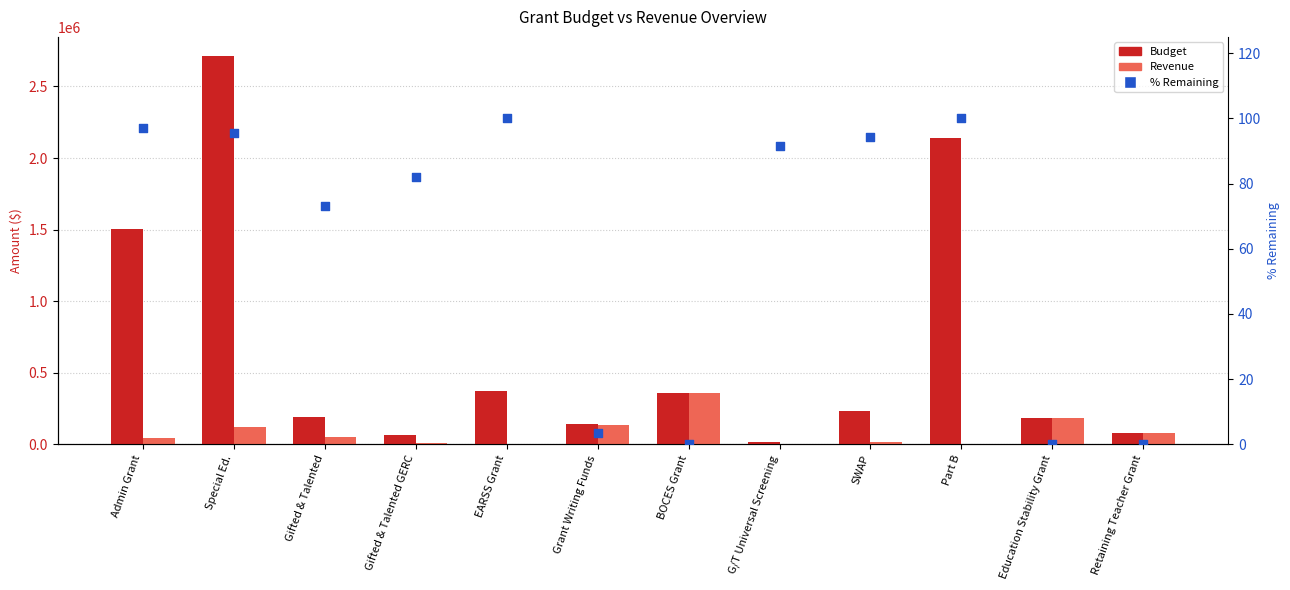

At which category is the sum across all series the highest?

Special Ed.